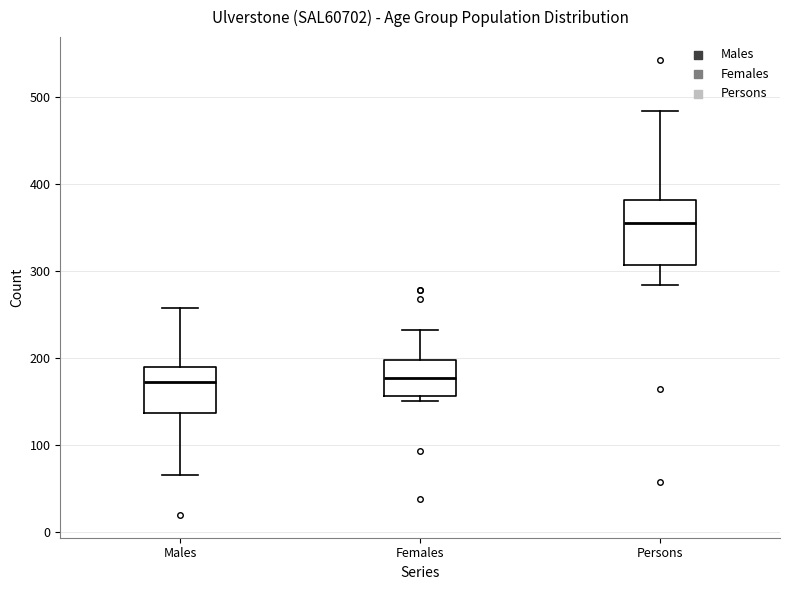

Where is the upper edge of the box for Males on the y-axis? The values are not printed on the chart, so give them approximately, as read against the axis.

190